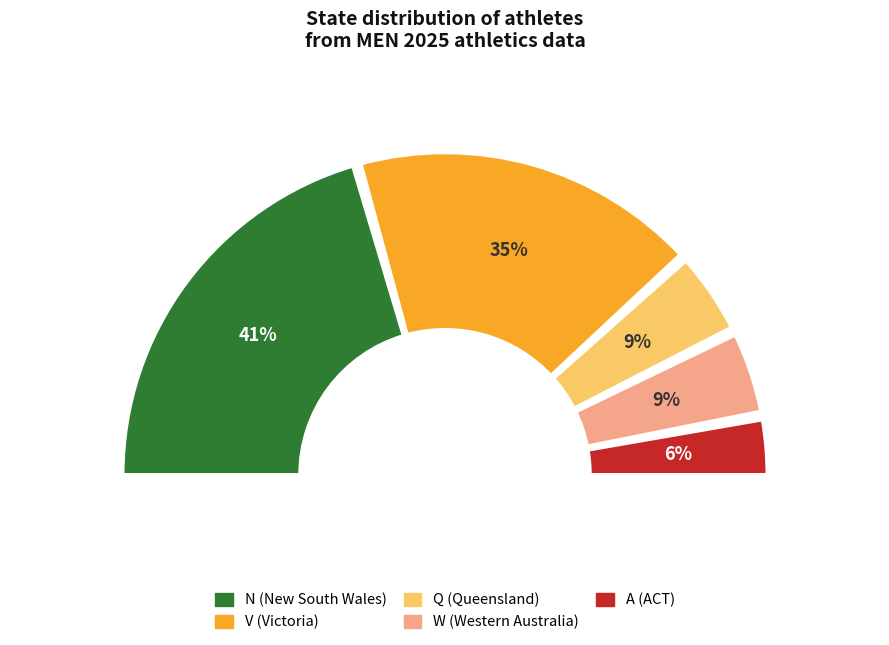

To the nearest percent, what is the difference between the A and N slice percentages?

35%